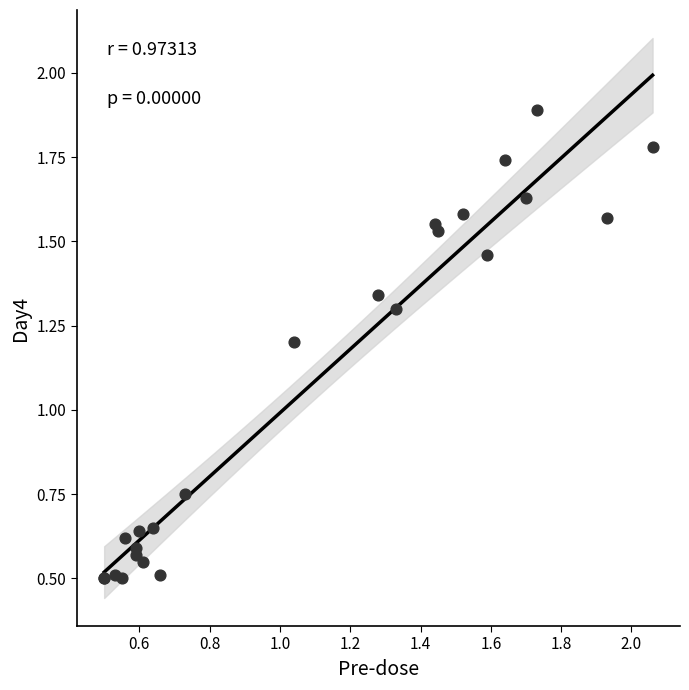

What Y value in the scatter plot is closest to 1?

1.2